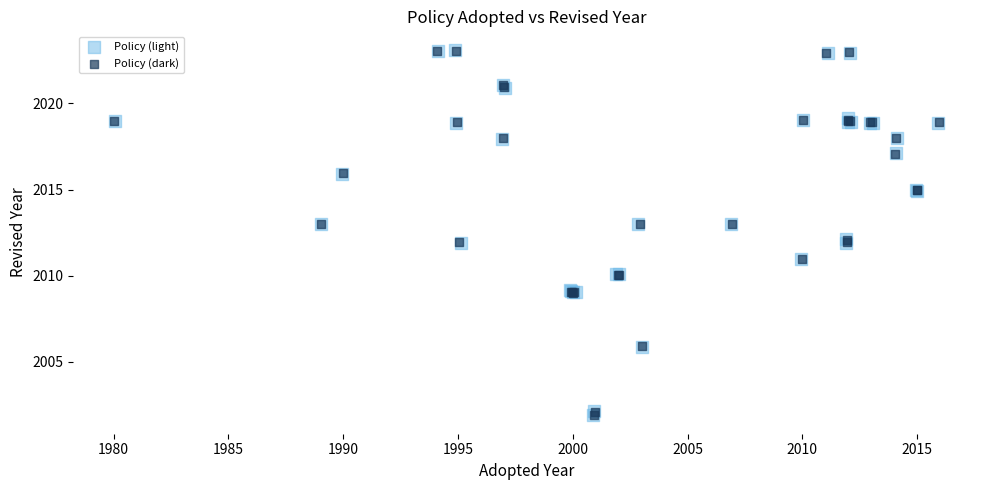

What are all the series names shown in the legend?

Policy (light), Policy (dark)